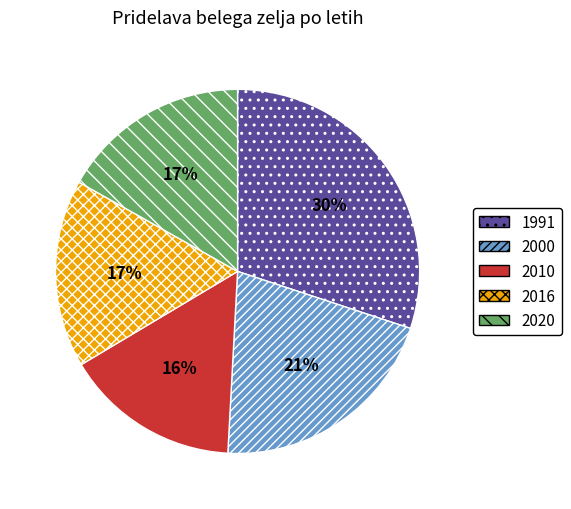

What is the largest slice in the pie chart?

1991